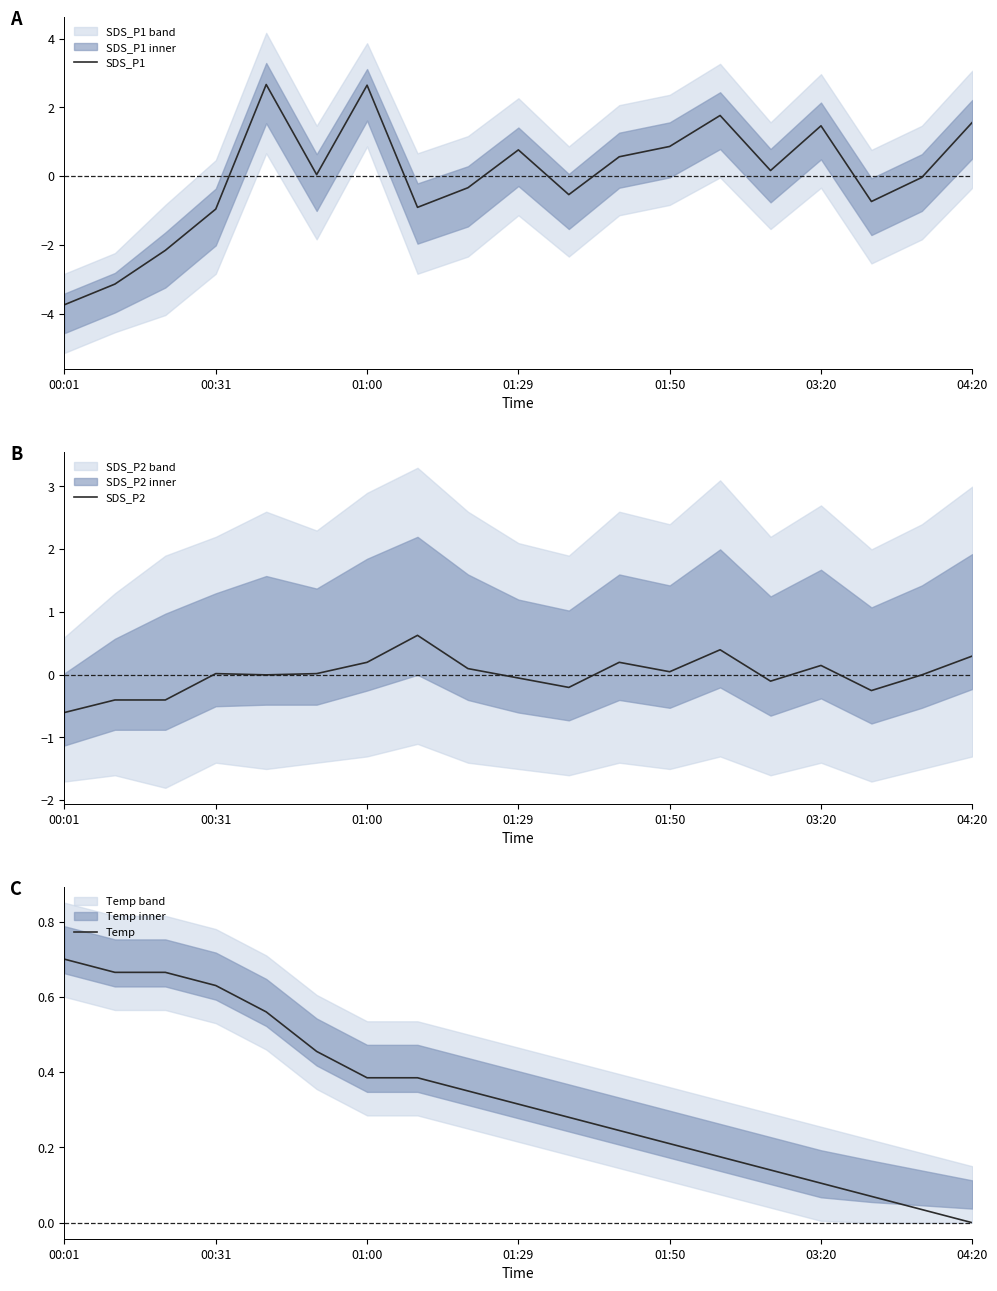

At how many categories does at least one series exceed -1?

19